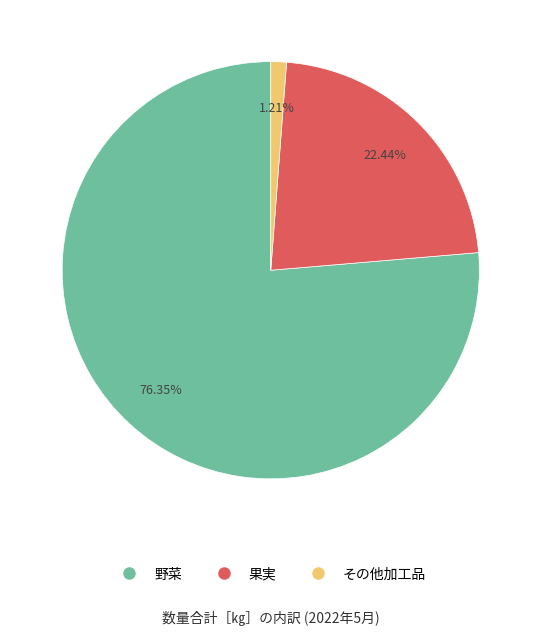

What portion of the pie excludes その他加工品?

98.8%